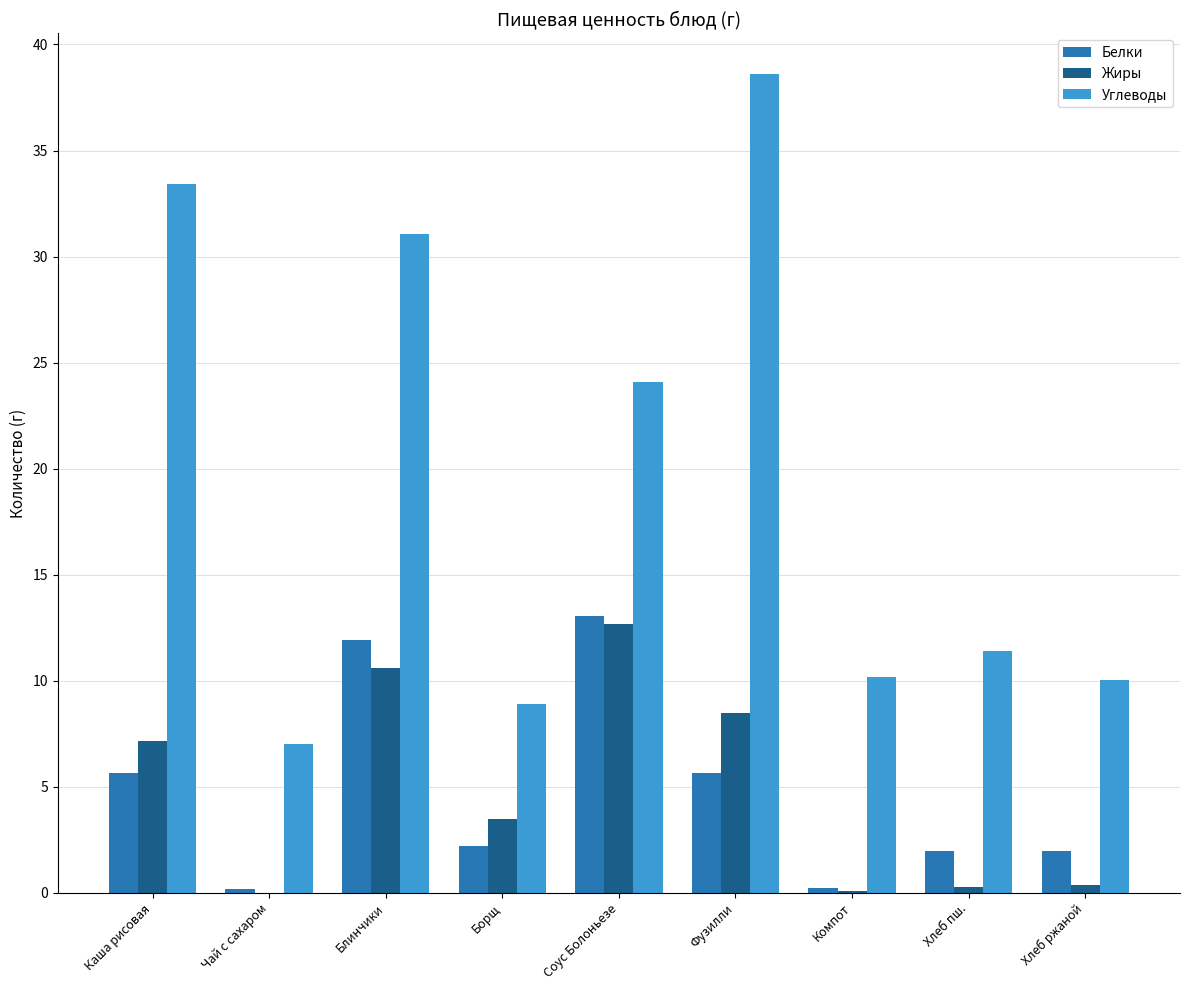

Is it true that Жиры equals 8.3 at Соус Болоньезе?

False